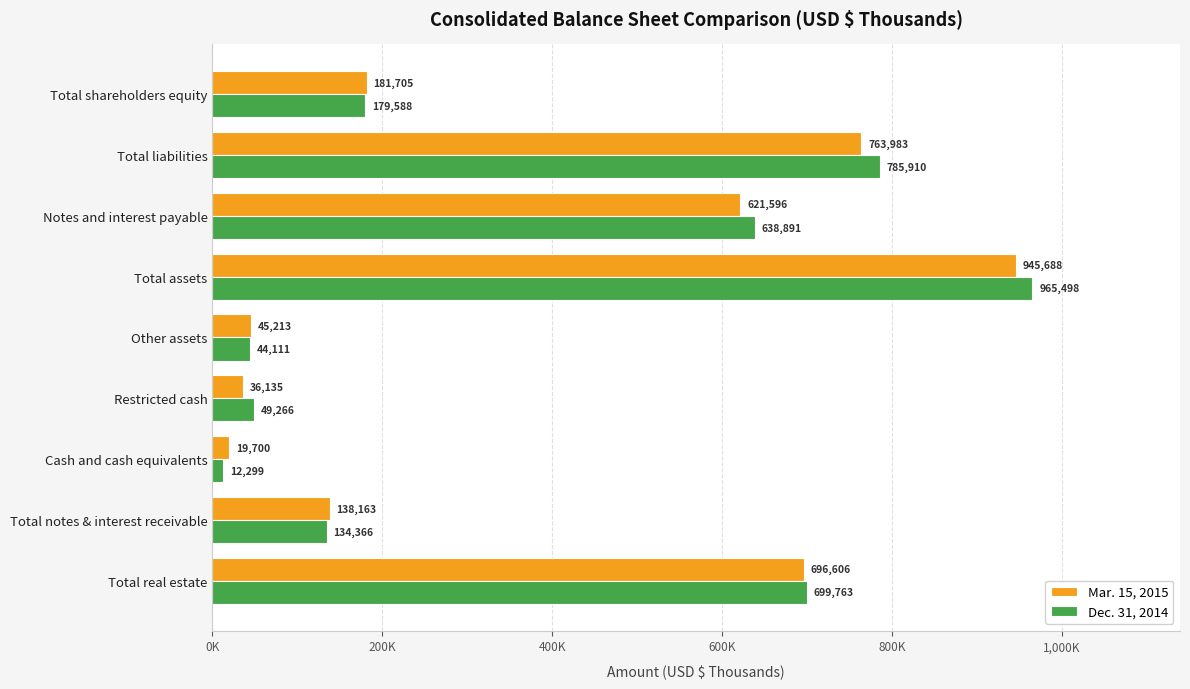

Which category has the highest value in the Dec. 31, 2014 series?

Total assets